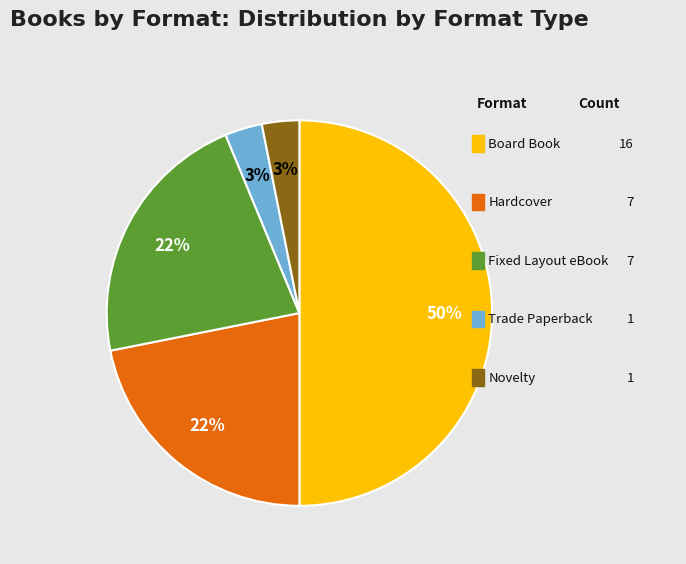

To the nearest percent, what is the average slice percentage?

20%